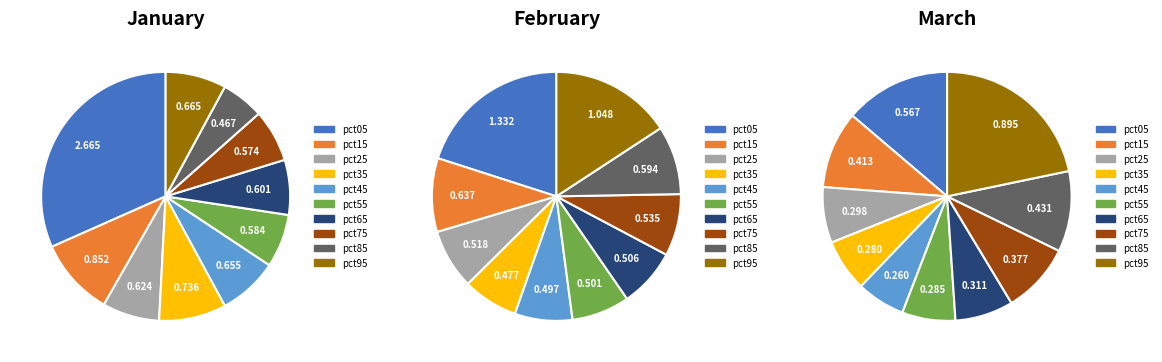

Which series has the widest spread of values?

Jan